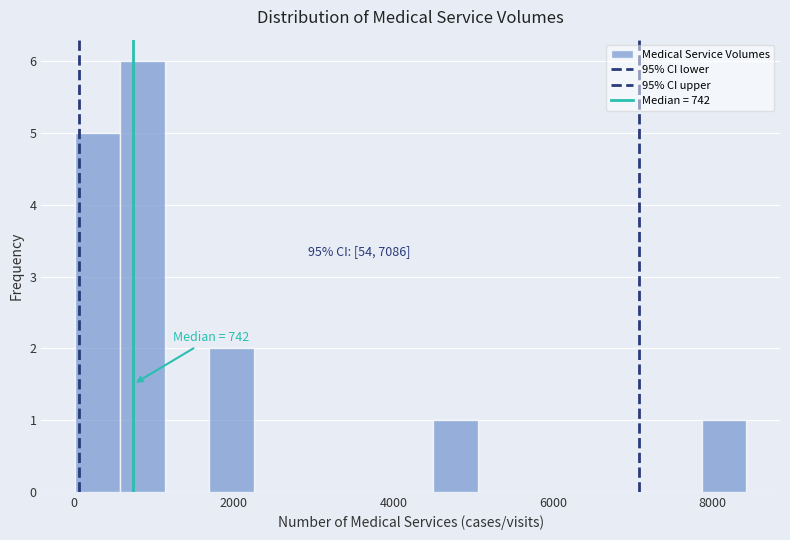

Around what value on the x-axis is the tallest bar? Give the approximate position of its centre, as read against the axis.

800